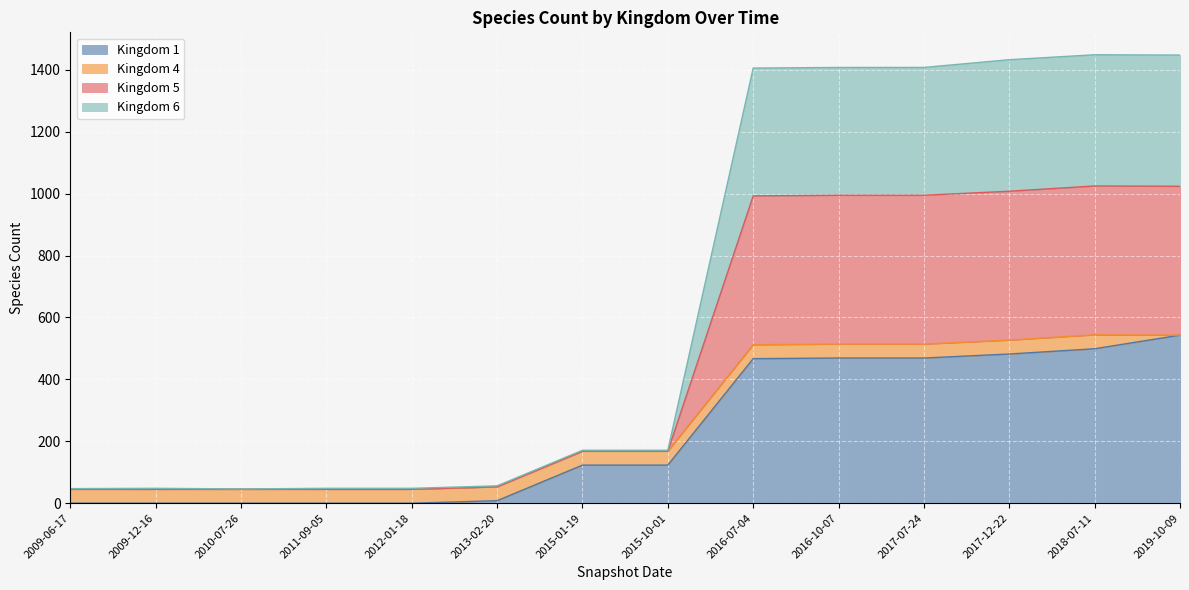

Which label corresponds to the smallest value in the chart?

2009-06-17